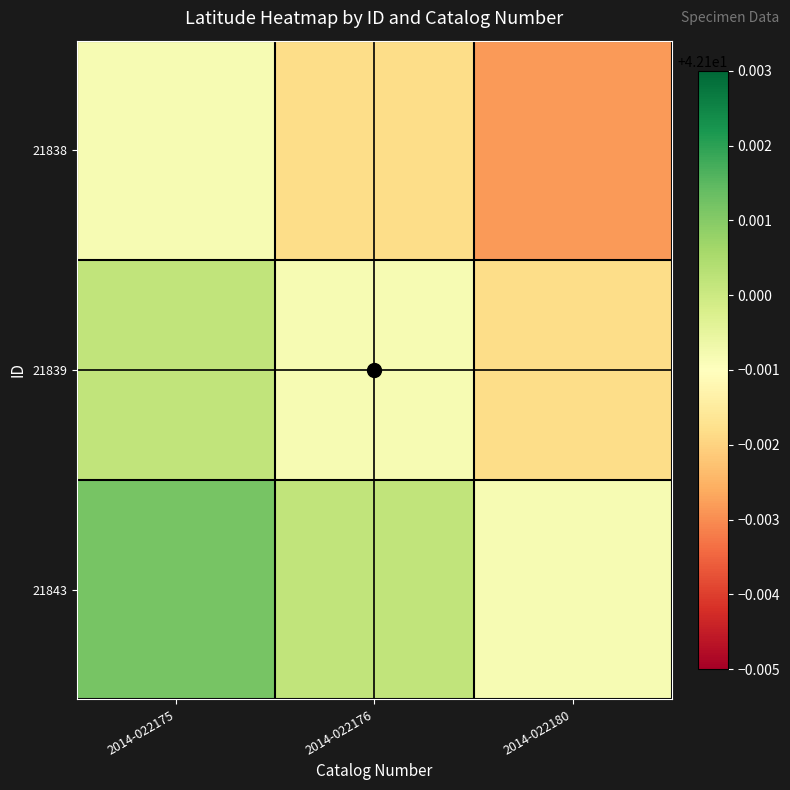

Rank the series by their maximum value, from lowest to highest.

21838, 21839, 21843